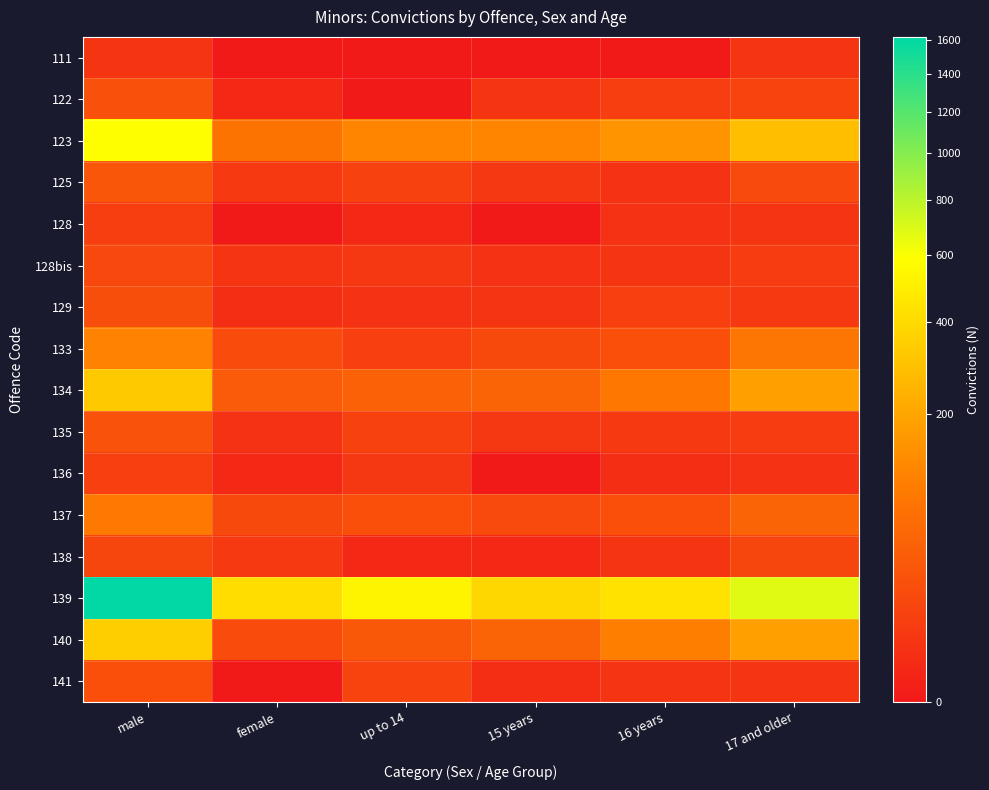

At how many categories does at least one series exceed 280?

6